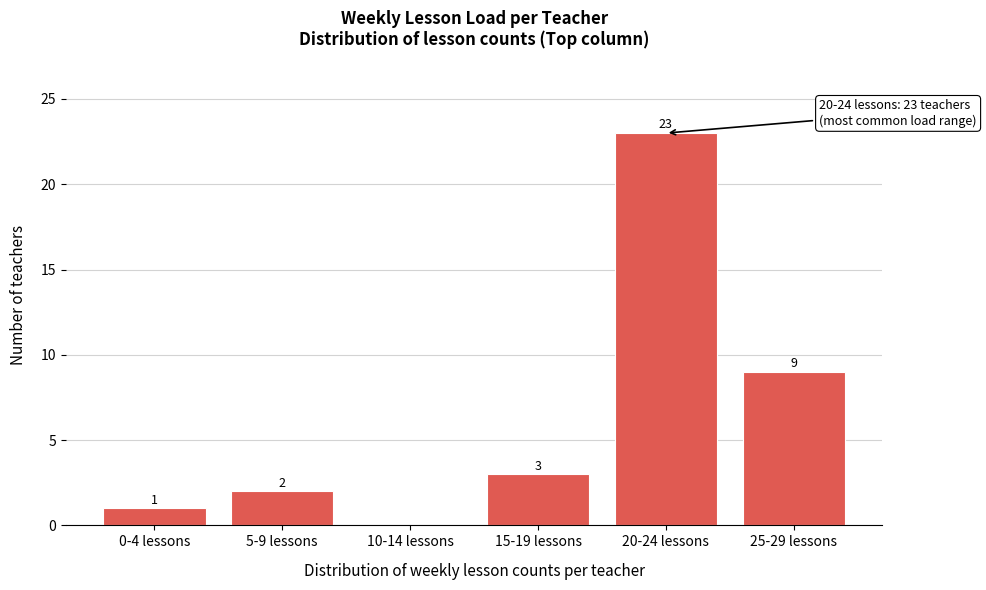

Reading left to right, extract all data points from this chart.

0-4 lessons=1	5-9 lessons=2	10-14 lessons=0	15-19 lessons=3	20-24 lessons=23	25-29 lessons=9